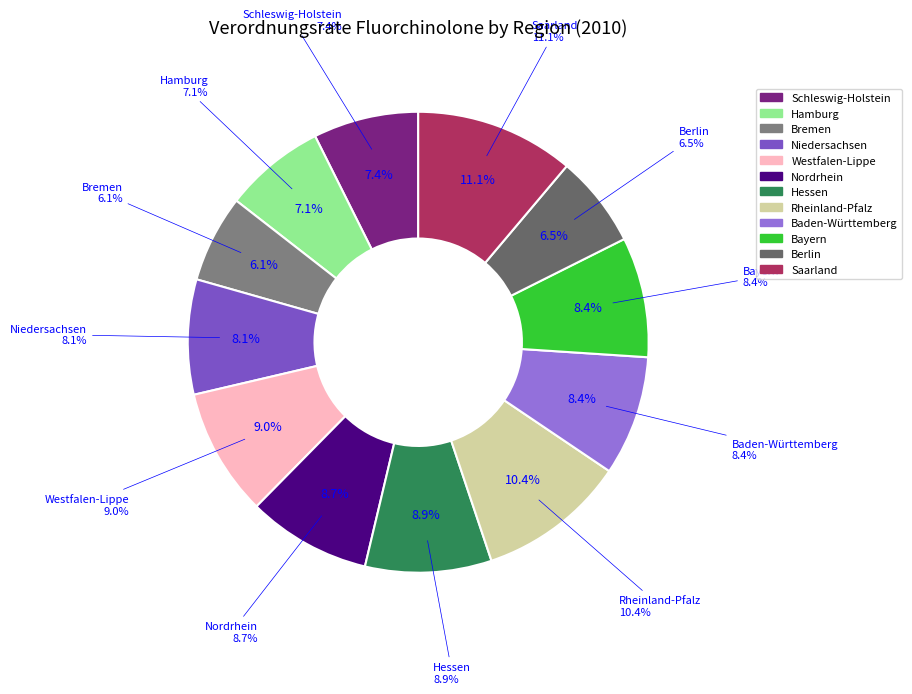

Count the number of slices in the pie.

12